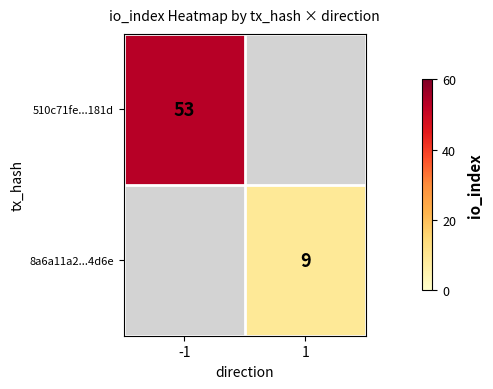

True or false: 8a6a11a2...4d6e has a value of 9 at 1.

True